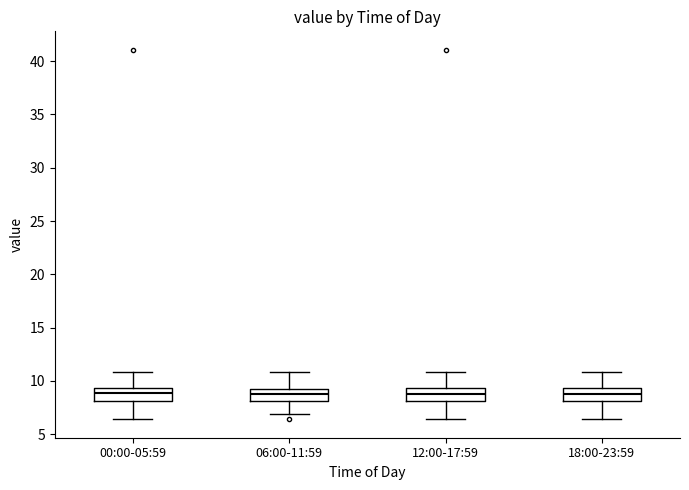

Where is the lower edge of the box for 00:00-05:59 on the y-axis? The values are not printed on the chart, so give them approximately, as read against the axis.

8.0